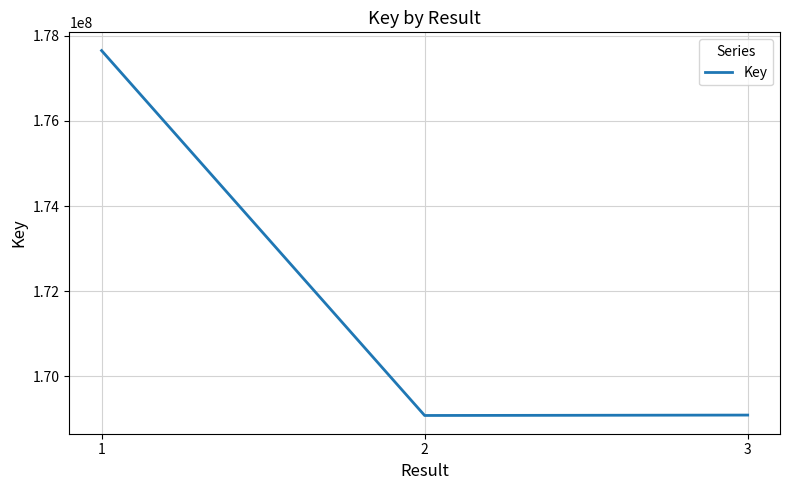

What is the maximum value shown in the chart?

177652803